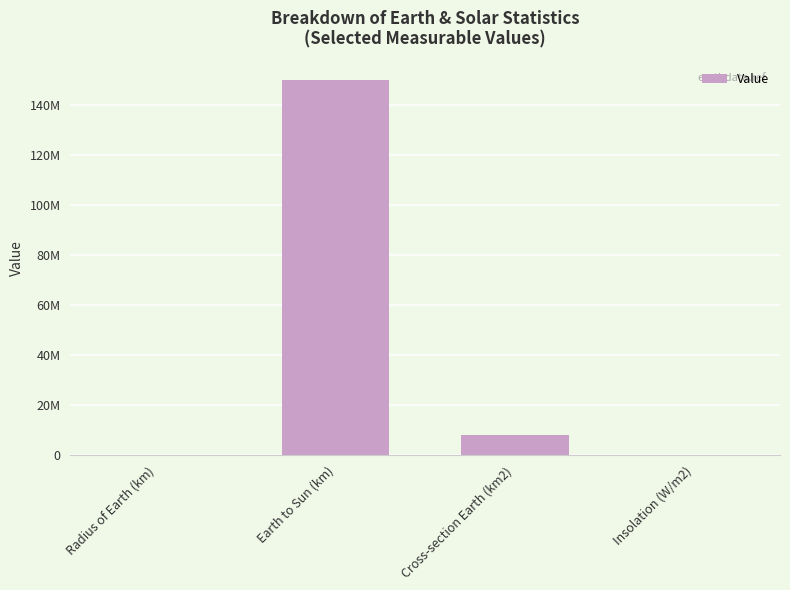

What position from the left is Cross-section Earth (km2)?

3